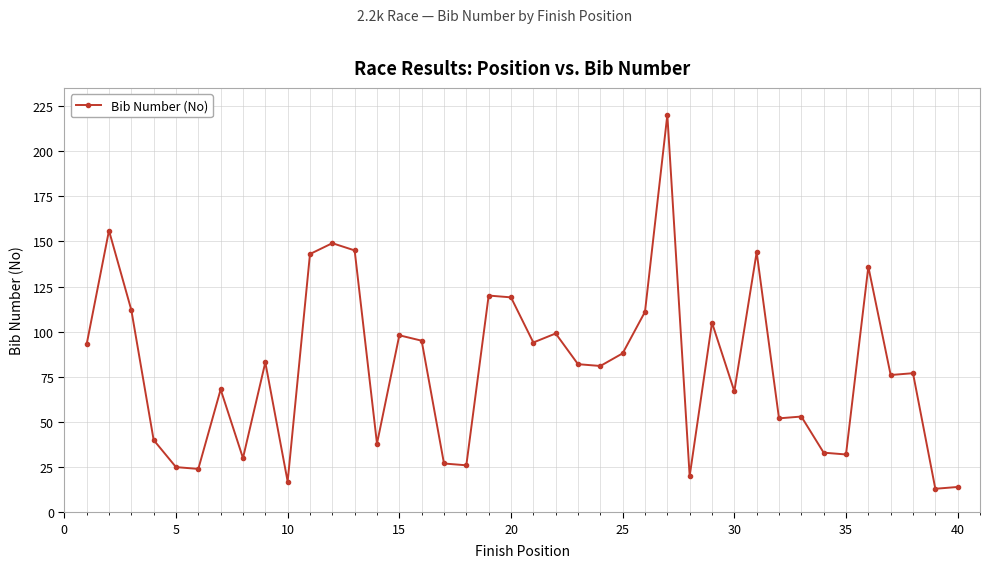

What is the average value?

80